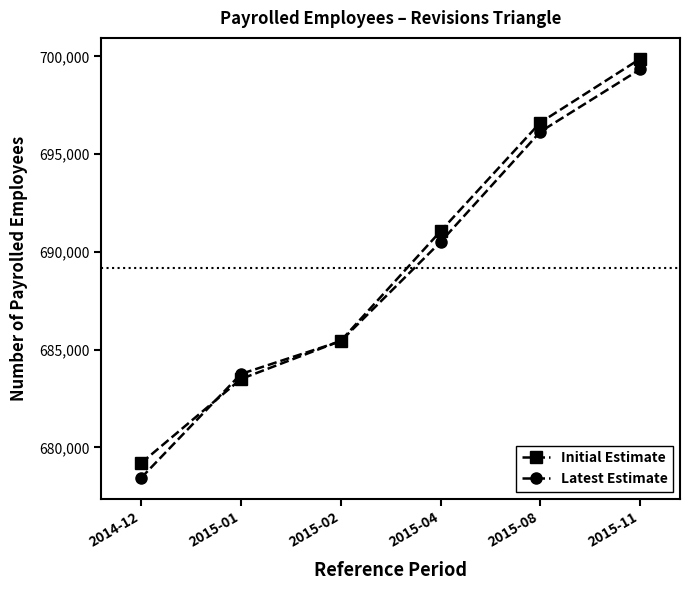

Between 2015-01 and 2015-11, which series saw the biggest shift?

Initial Estimate